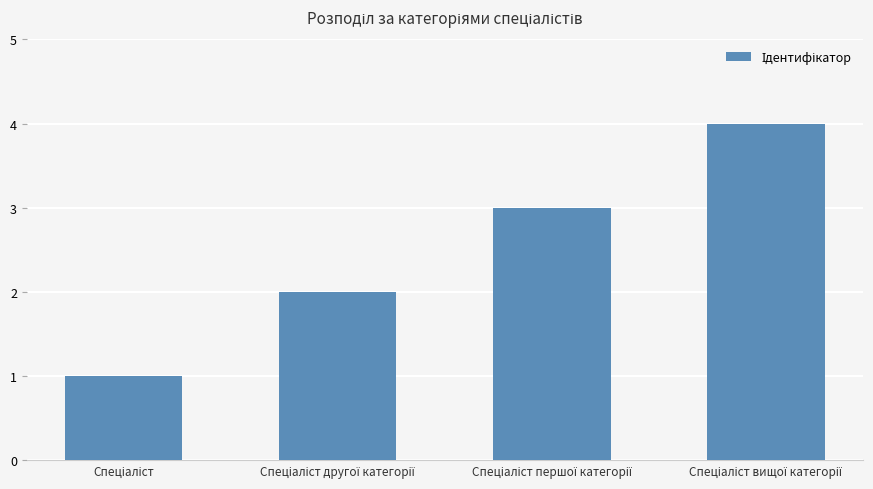

What is the sum of all values?

10